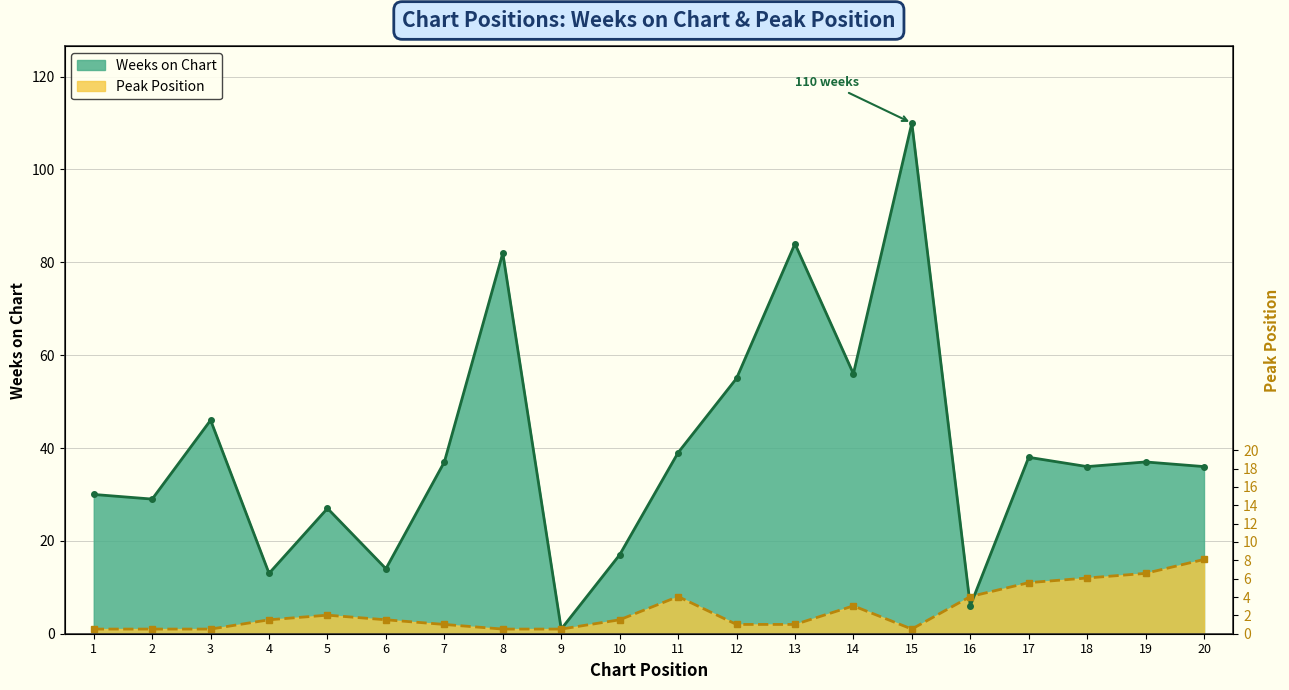

How many lines are shown in the chart?

2